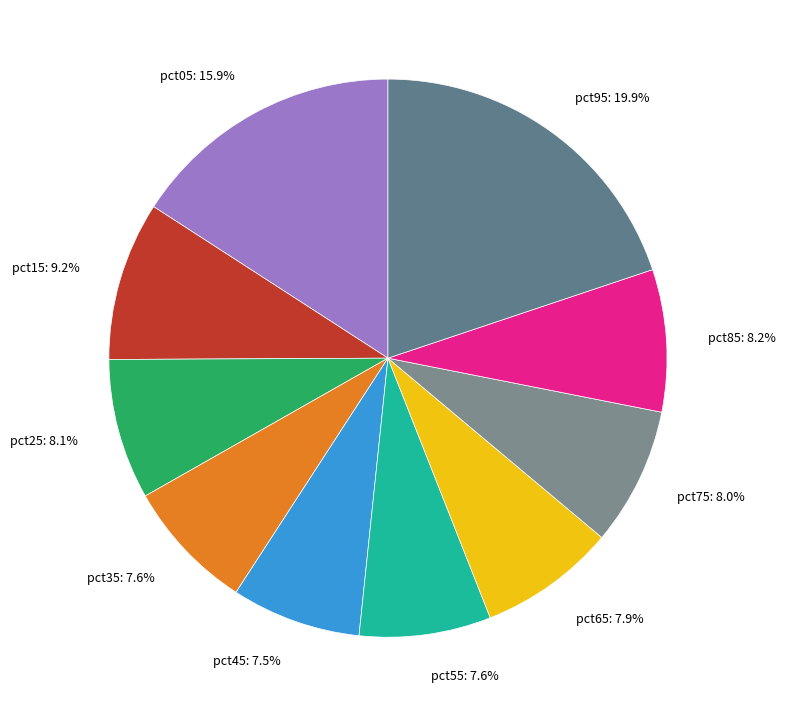

To the nearest percent, what is the combined percentage of pct15 and pct65?

17%